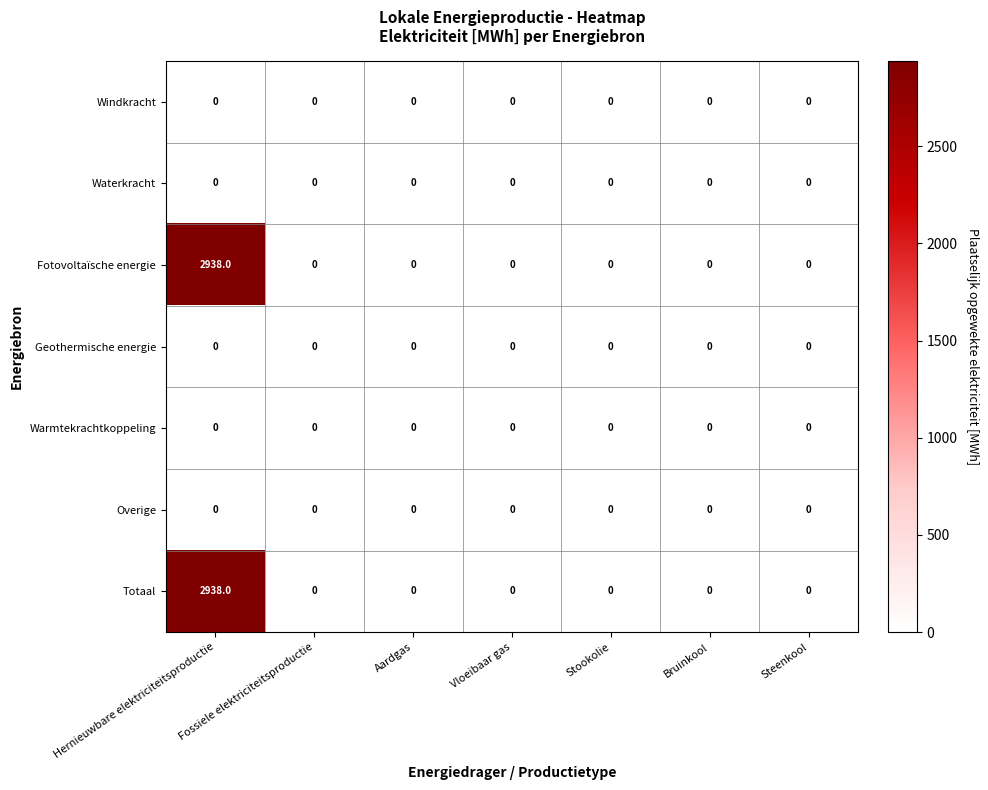

The value of Totaal at Hernieuwbare elektriciteitsproductie is 2938. True or false?

True